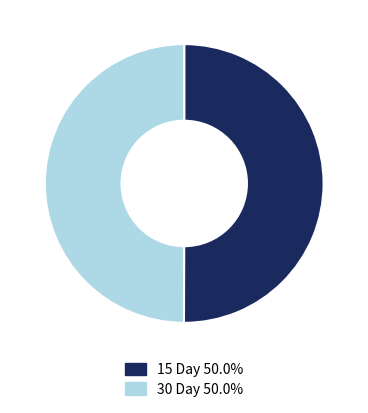

Is the sum of 30 Day 50.0% and 15 Day 50.0% greater than half?

Yes